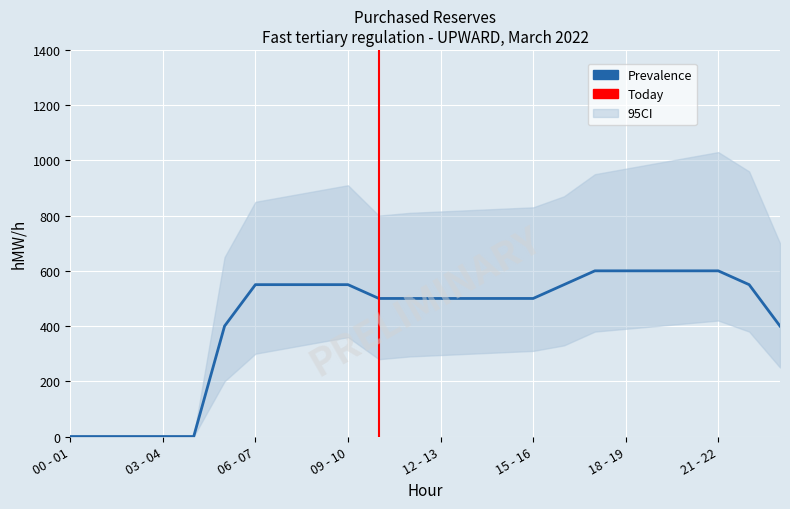

Rank the series at 12 - 13 from highest to lowest value.

CI_upper, Prevalence, CI_lower